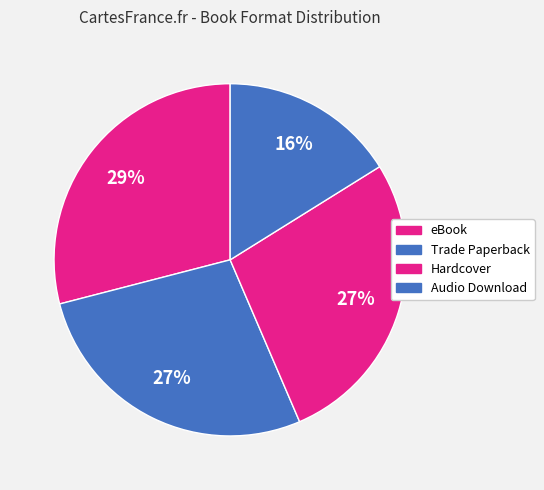

Count the number of slices in the pie.

4